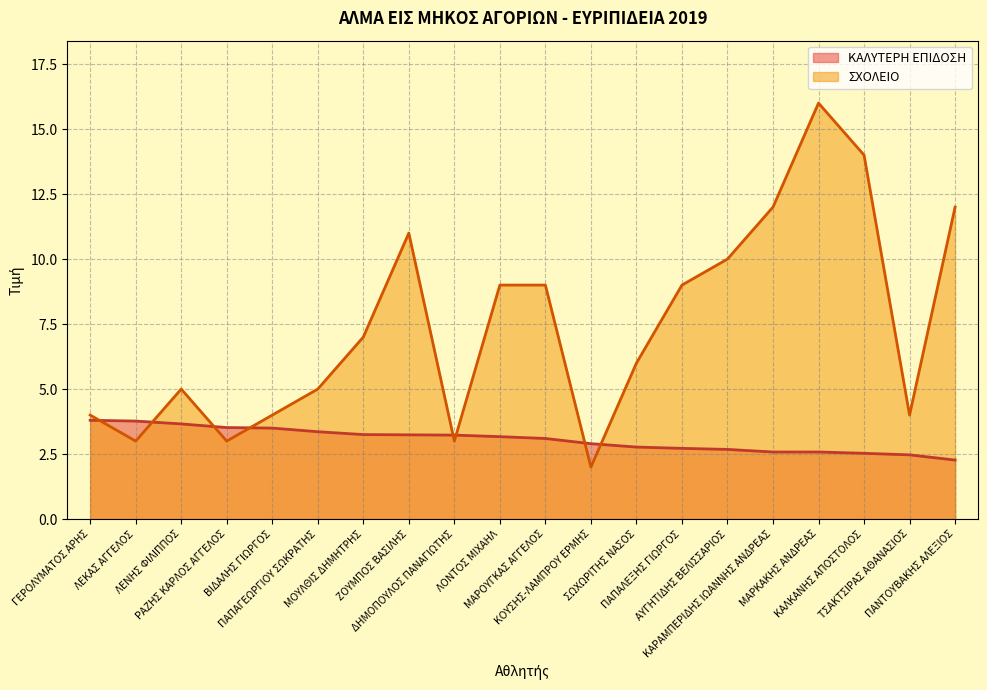

Rank the categories by ΚΑΛΥΤΕΡΗ ΕΠΙΔΟΣΗ value from lowest to highest.

ΠΑΝΤΟΥΒΑΚΗΣ ΑΛΕΞΙΟΣ, ΤΣΑΚΤΣΙΡΑΣ ΑΘΑΝΑΣΙΟΣ, ΚΑΛΚΑΝΗΣ ΑΠΟΣΤΟΛΟΣ, ΚΑΡΑΜΠΕΡΙΔΗΣ ΙΩΑΝΝΗΣ ΑΝΔΡΕΑΣ, ΜΑΡΚΑΚΗΣ ΑΝΔΡΕΑΣ, ΑΥΓΗΤΙΔΗΣ ΒΕΛΙΣΣΑΡΙΟΣ, ΠΑΠΑΛΕΞΗΣ ΓΙΩΡΓΟΣ, ΣΩΧΩΡΙΤΗΣ ΝΑΣΟΣ, ΚΟΥΣΗΣ-ΛΑΜΠΡΟΥ ΕΡΜΗΣ, ΜΑΡΟΥΓΚΑΣ ΑΓΓΕΛΟΣ, ΛΟΝΤΟΣ ΜΙΧΑΗΛ, ΔΗΜΟΠΟΥΛΟΣ ΠΑΝΑΓΙΩΤΗΣ, ΖΟΥΜΠΟΣ ΒΑΣΙΛΗΣ, ΜΟΥΛΘΙΣ ΔΗΜΗΤΡΗΣ, ΠΑΠΑΓΕΩΡΓΙΟΥ ΣΩΚΡΑΤΗΣ, ΒΙΔΑΛΗΣ ΓΙΩΡΓΟΣ, ΡΑΖΗΣ ΚΑΡΛΟΣ ΑΓΓΕΛΟΣ, ΛΕΝΗΣ ΦΙΛΙΠΠΟΣ, ΛΕΚΑΣ ΑΓΓΕΛΟΣ, ΓΕΡΟΛΥΜΑΤΟΣ ΑΡΗΣ